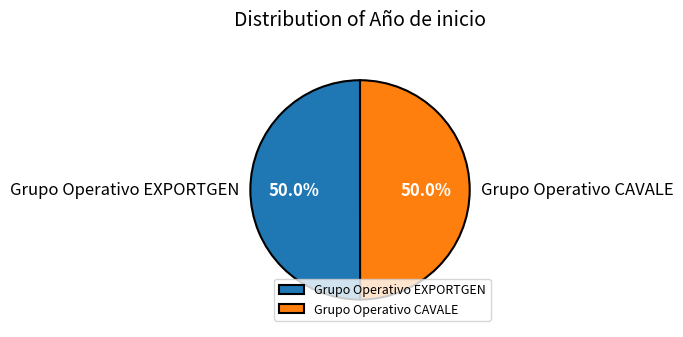

Count the number of slices in the pie.

2